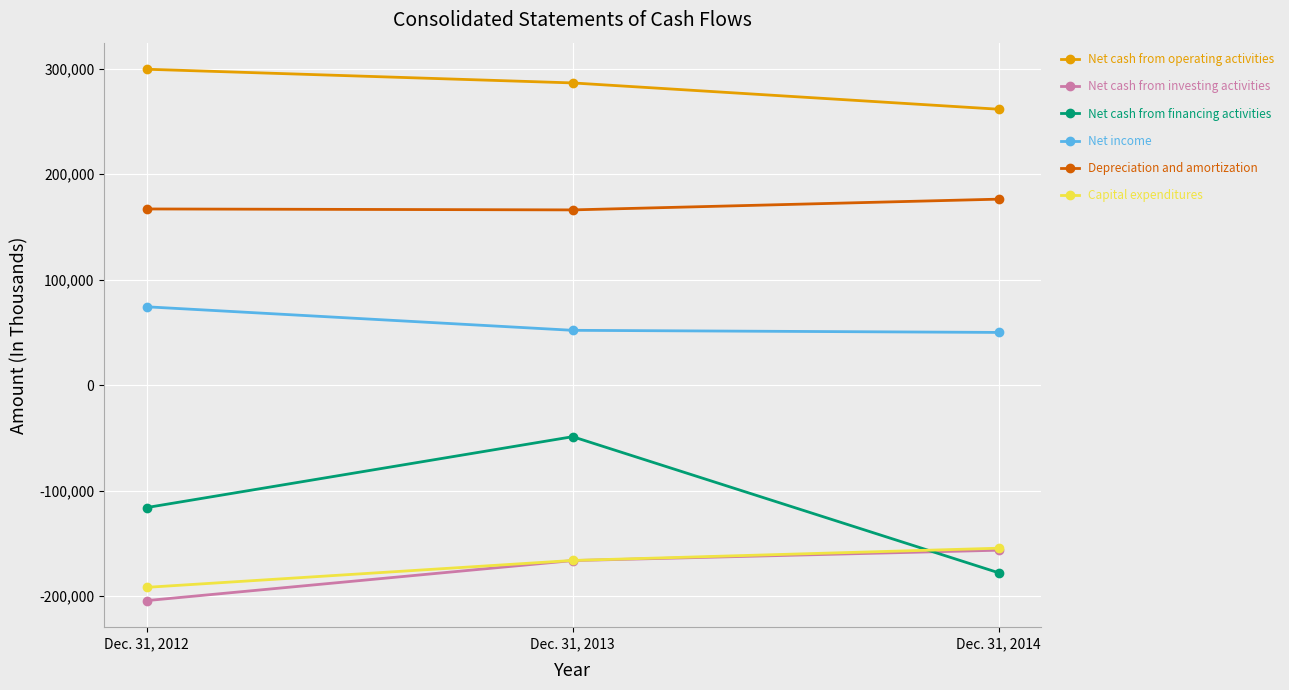

The value of Net cash from investing activities at Dec. 31, 2012 is -308583. True or false?

False